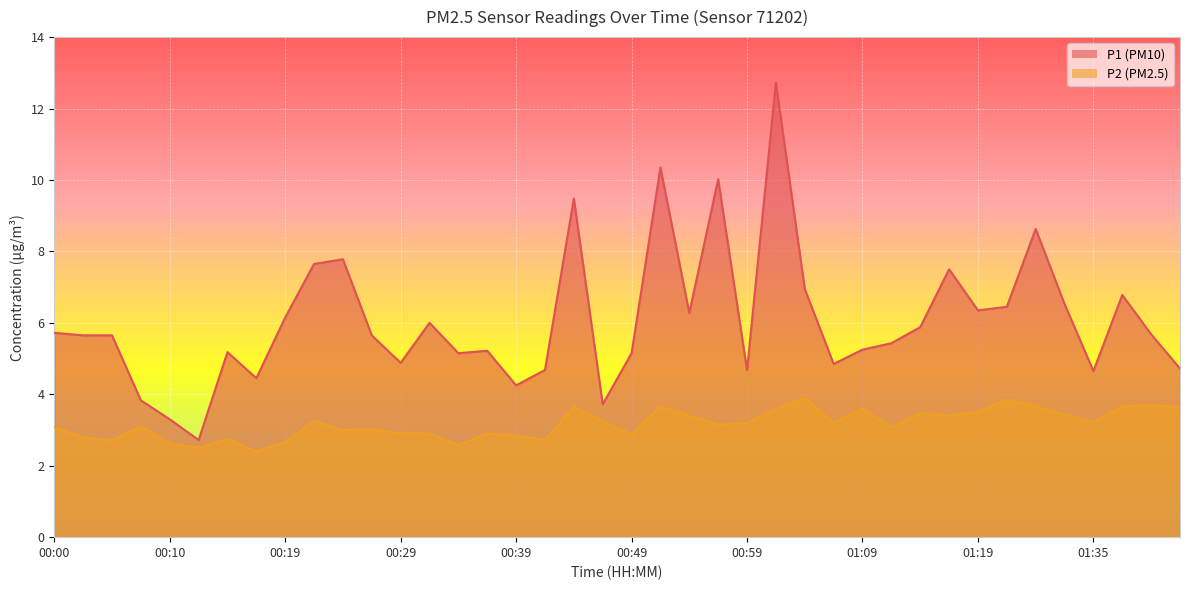

True or false: P2 has a value of 3.2 at 00:47.

True